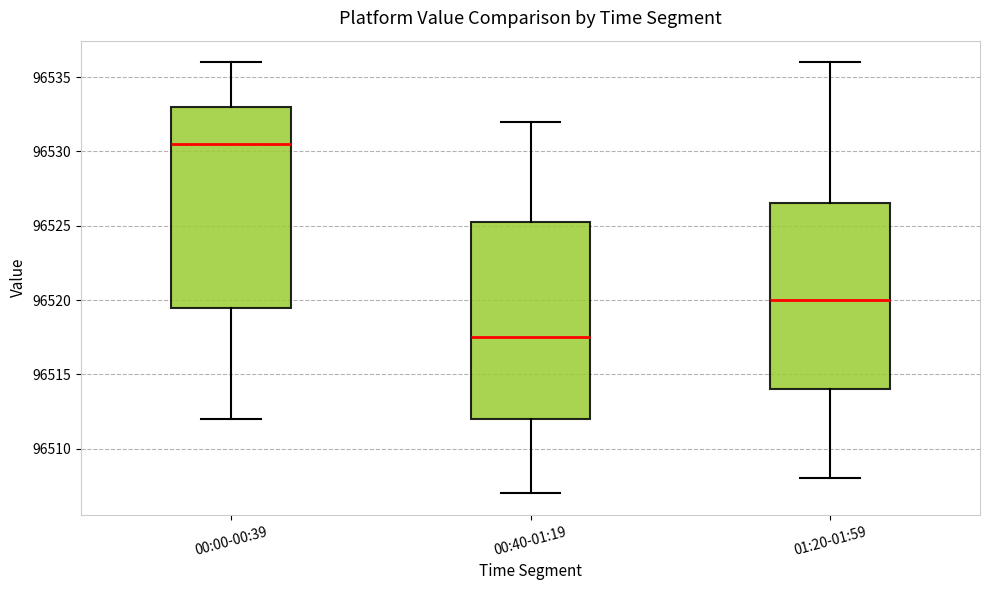

Which box's median line is the highest?

00:00-00:39